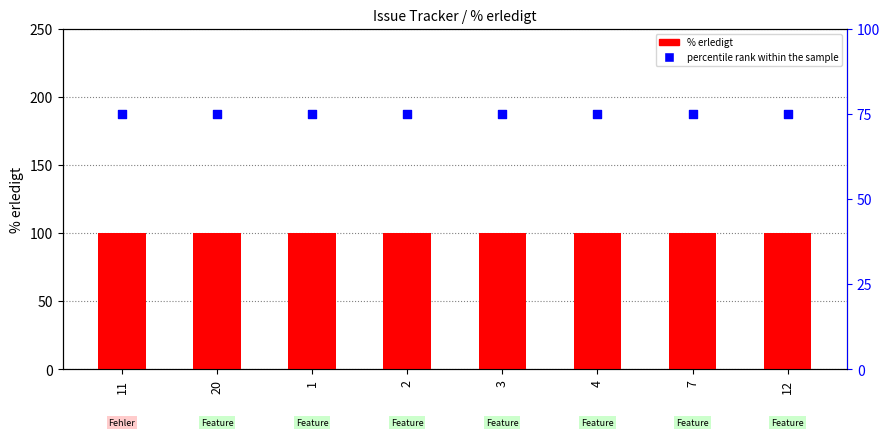

Is the value of percentile rank within the sample at 20 greater than the value of % erledigt at 3?

No